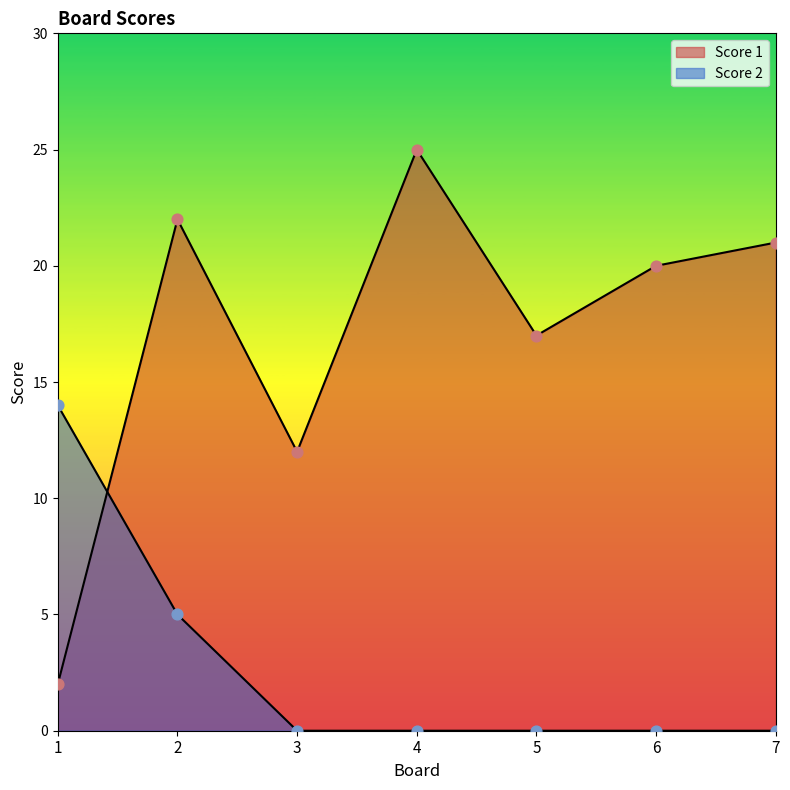

What is the total value across all series at 4?

25